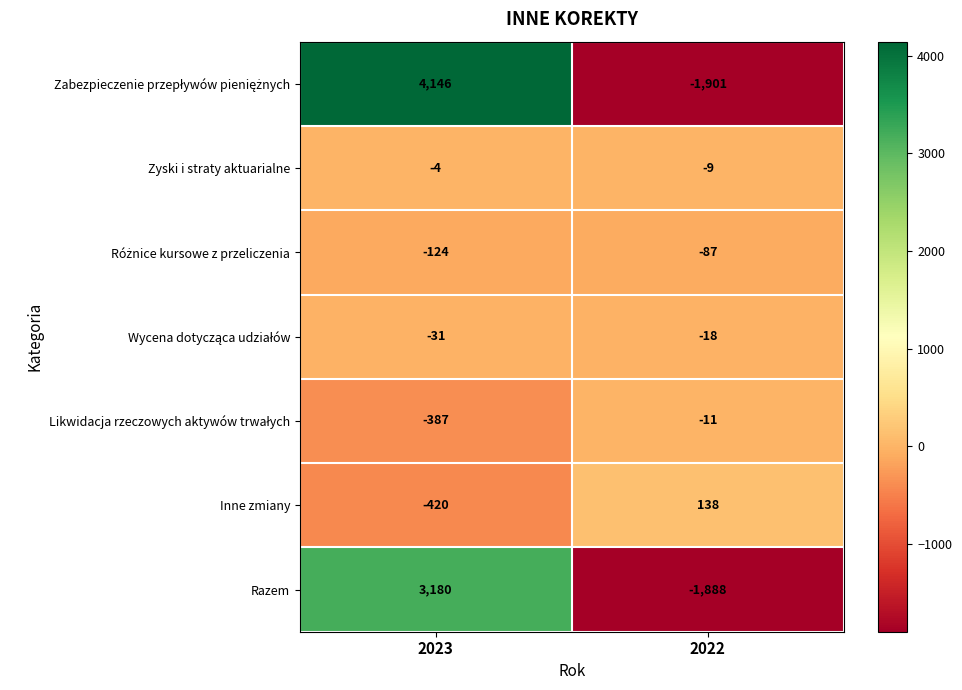

What is the greatest value displayed?

4146